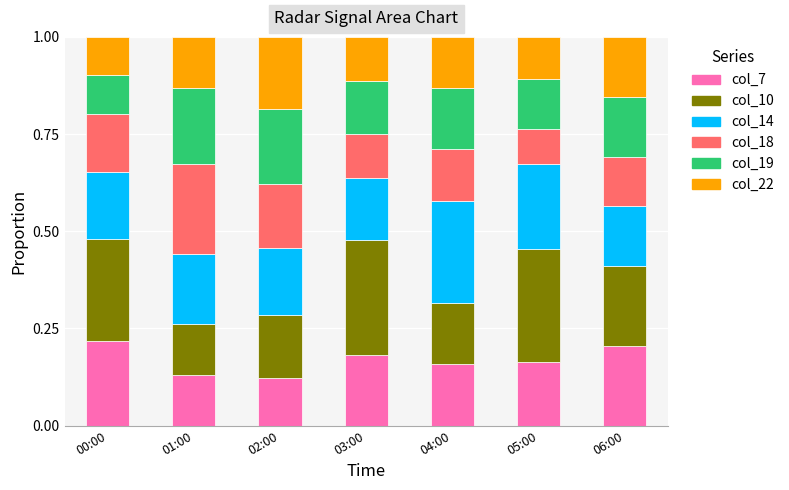

Count the col_7 values in the range 0 to 1.

7